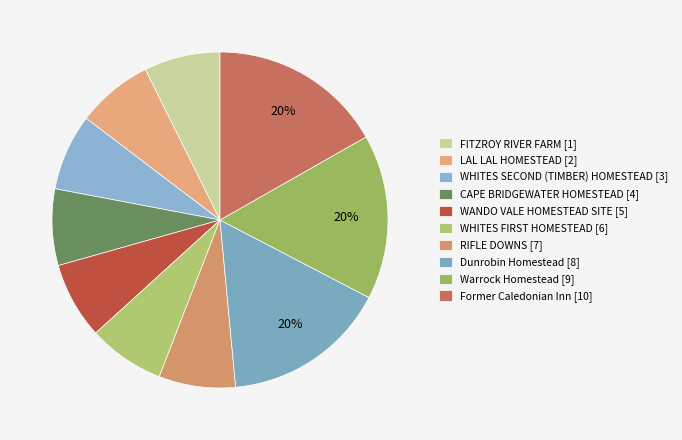

Is it true that Former Caledonian Inn is 22% of the pie?

False